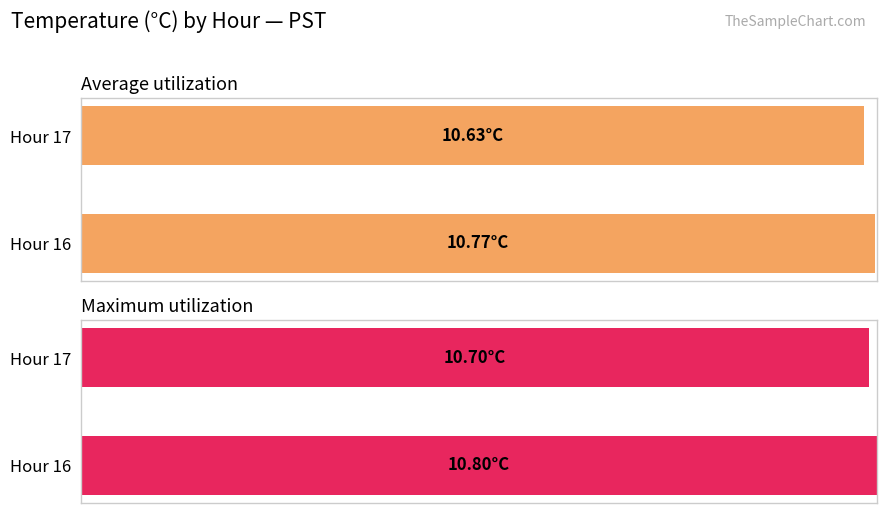

Between Hour 17 and Hour 16, which is larger?

Hour 16